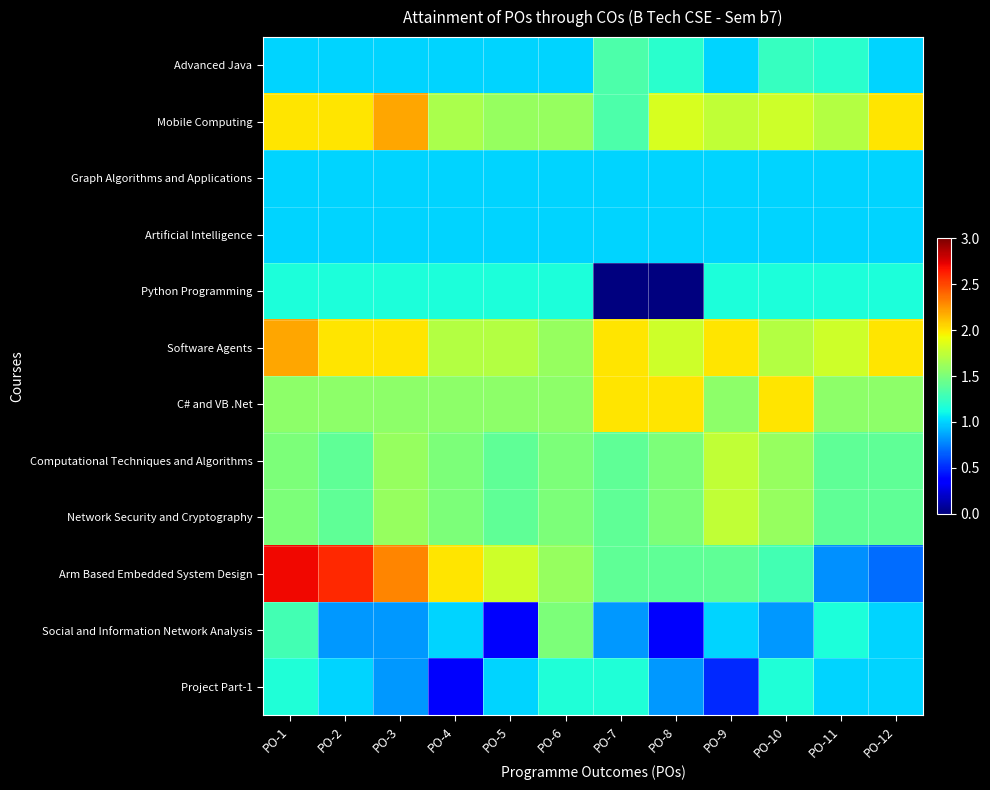

Reading right to left, what are all the values shown in this chart?

Advanced Java: PO-12=1.0	PO-11=1.2	PO-10=1.2	PO-9=1.0	PO-8=1.2	PO-7=1.3	PO-6=1.0	PO-5=1.0	PO-4=1.0	PO-3=1.0	PO-2=1.0	PO-1=1.0
Mobile Computing: PO-12=2.0	PO-11=1.7	PO-10=1.8	PO-9=1.8	PO-8=1.8	PO-7=1.3	PO-6=1.6	PO-5=1.6	PO-4=1.7	PO-3=2.2	PO-2=2.0	PO-1=2.0
Graph Algorithms and Applications: PO-12=1.0	PO-11=1.0	PO-10=1.0	PO-9=1.0	PO-8=1.0	PO-7=1.0	PO-6=1.0	PO-5=1.0	PO-4=1.0	PO-3=1.0	PO-2=1.0	PO-1=1.0
Artificial Intelligence: PO-12=1.0	PO-11=1.0	PO-10=1.0	PO-9=1.0	PO-8=1.0	PO-7=1.0	PO-6=1.0	PO-5=1.0	PO-4=1.0	PO-3=1.0	PO-2=1.0	PO-1=1.0
Python Programming: PO-12=1.2	PO-11=1.2	PO-10=1.2	PO-9=1.2	PO-8=0.0	PO-7=0.0	PO-6=1.2	PO-5=1.2	PO-4=1.2	PO-3=1.2	PO-2=1.2	PO-1=1.2
Software Agents: PO-12=2.0	PO-11=1.8	PO-10=1.7	PO-9=2.0	PO-8=1.8	PO-7=2.0	PO-6=1.6	PO-5=1.7	PO-4=1.7	PO-3=2.0	PO-2=2.0	PO-1=2.2
C# and VB .Net: PO-12=1.6	PO-11=1.6	PO-10=2.0	PO-9=1.6	PO-8=2.0	PO-7=2.0	PO-6=1.6	PO-5=1.6	PO-4=1.6	PO-3=1.6	PO-2=1.6	PO-1=1.6
Computational Techniques and Algorithms: PO-12=1.4	PO-11=1.4	PO-10=1.6	PO-9=1.8	PO-8=1.5	PO-7=1.4	PO-6=1.5	PO-5=1.4	PO-4=1.5	PO-3=1.6	PO-2=1.4	PO-1=1.5
Network Security and Cryptography: PO-12=1.4	PO-11=1.4	PO-10=1.6	PO-9=1.8	PO-8=1.5	PO-7=1.4	PO-6=1.5	PO-5=1.4	PO-4=1.5	PO-3=1.6	PO-2=1.4	PO-1=1.5
Arm Based Embedded System Design: PO-12=0.7	PO-11=0.8	PO-10=1.3	PO-9=1.4	PO-8=1.4	PO-7=1.4	PO-6=1.6	PO-5=1.8	PO-4=2.0	PO-3=2.3	PO-2=2.6	PO-1=2.7
Social and Information Network Analysis: PO-12=1.0	PO-11=1.2	PO-10=0.8	PO-9=1.0	PO-8=0.3	PO-7=0.8	PO-6=1.5	PO-5=0.3	PO-4=1.0	PO-3=0.8	PO-2=0.8	PO-1=1.3
Project Part-1: PO-12=1.0	PO-11=1.0	PO-10=1.2	PO-9=0.5	PO-8=0.8	PO-7=1.2	PO-6=1.2	PO-5=1.0	PO-4=0.3	PO-3=0.8	PO-2=1.0	PO-1=1.2